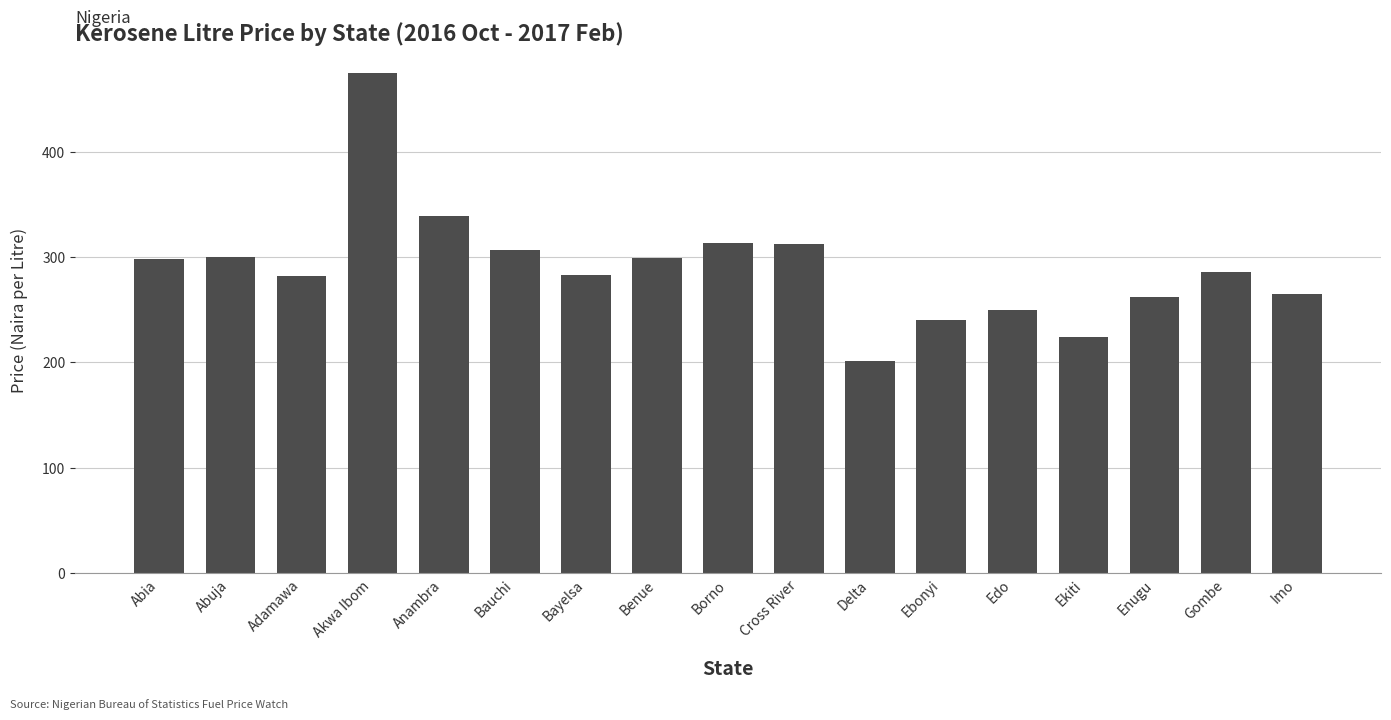

What is the greatest value displayed?

475.0